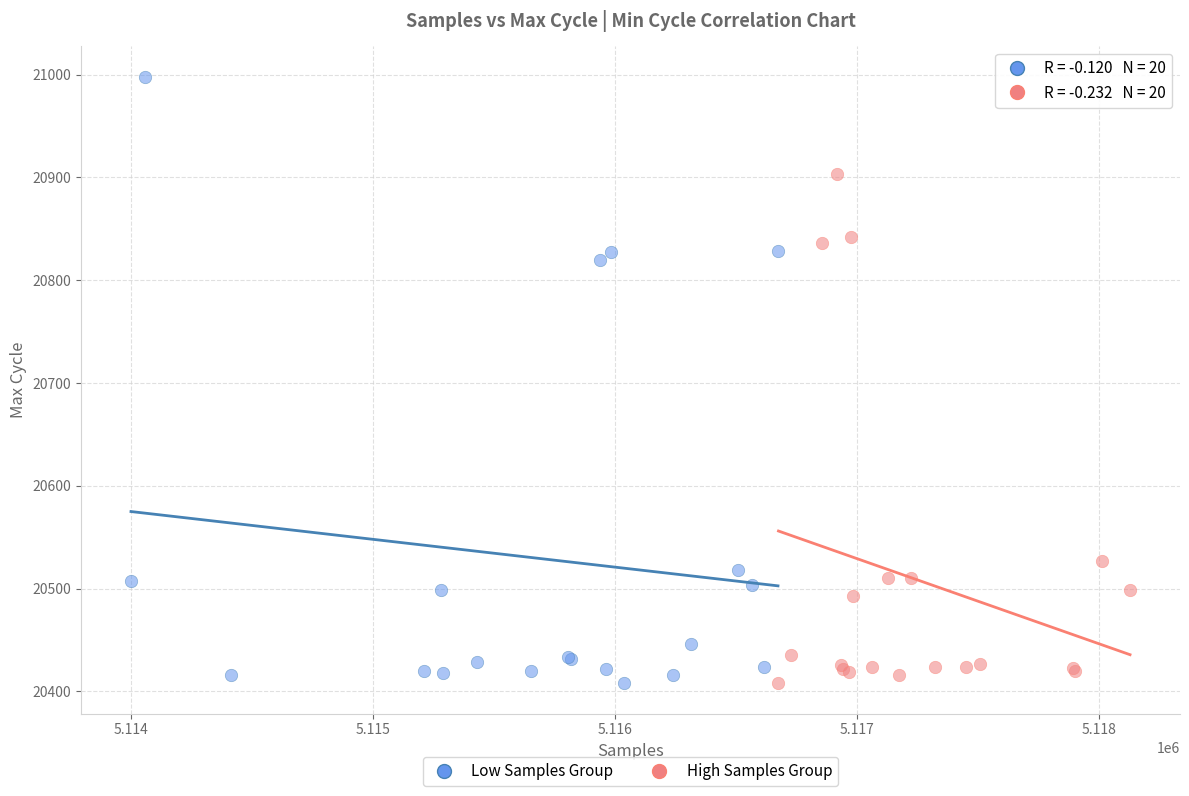

Which series contains the highest Y value?

Low Samples Group